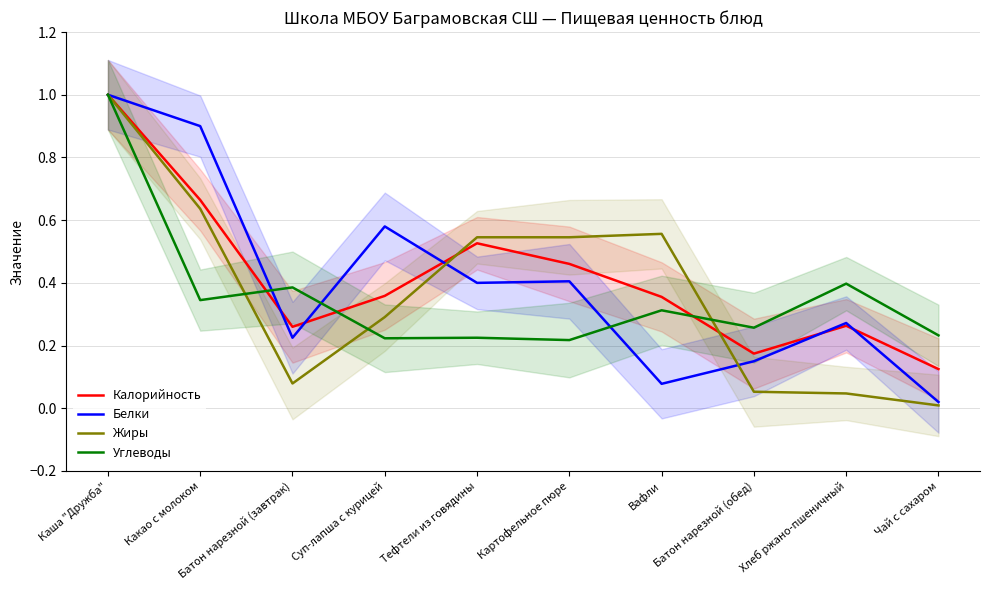

Where is the first local maximum for Калорийность?

Тефтели из говядины